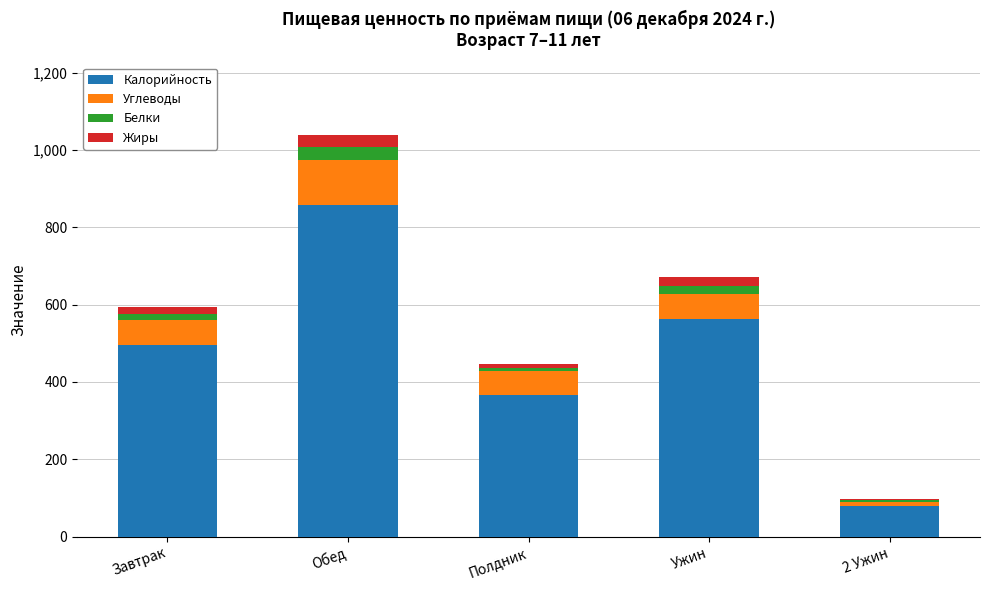

The Калорийность series shows 698.2 at Завтрак. True or false?

False